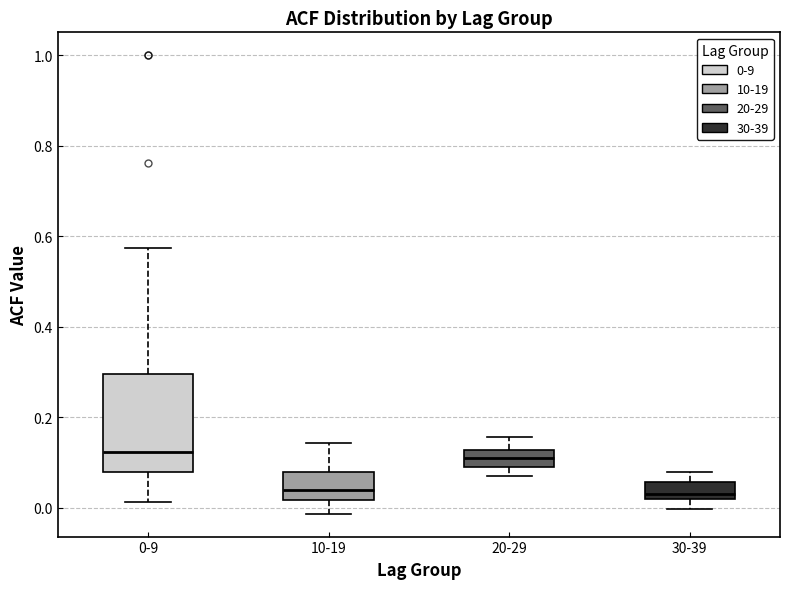

Which box is the tallest, from its lower edge to its upper edge?

0-9